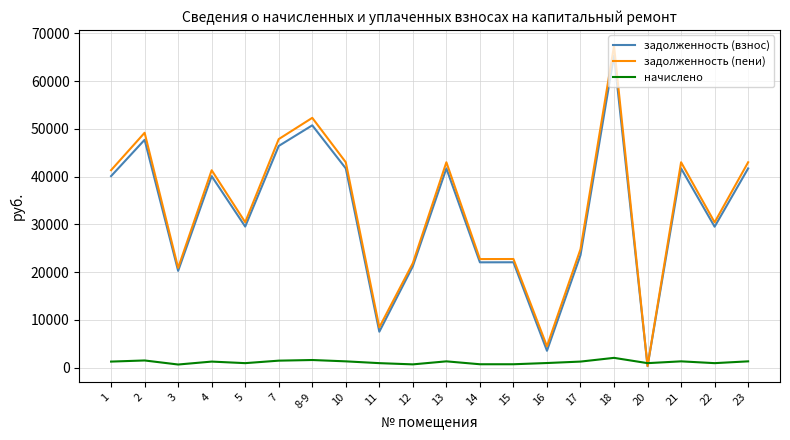

Is the value of задолженность (взнос) at 1 greater than the value of задолженность (пени) at 15?

Yes